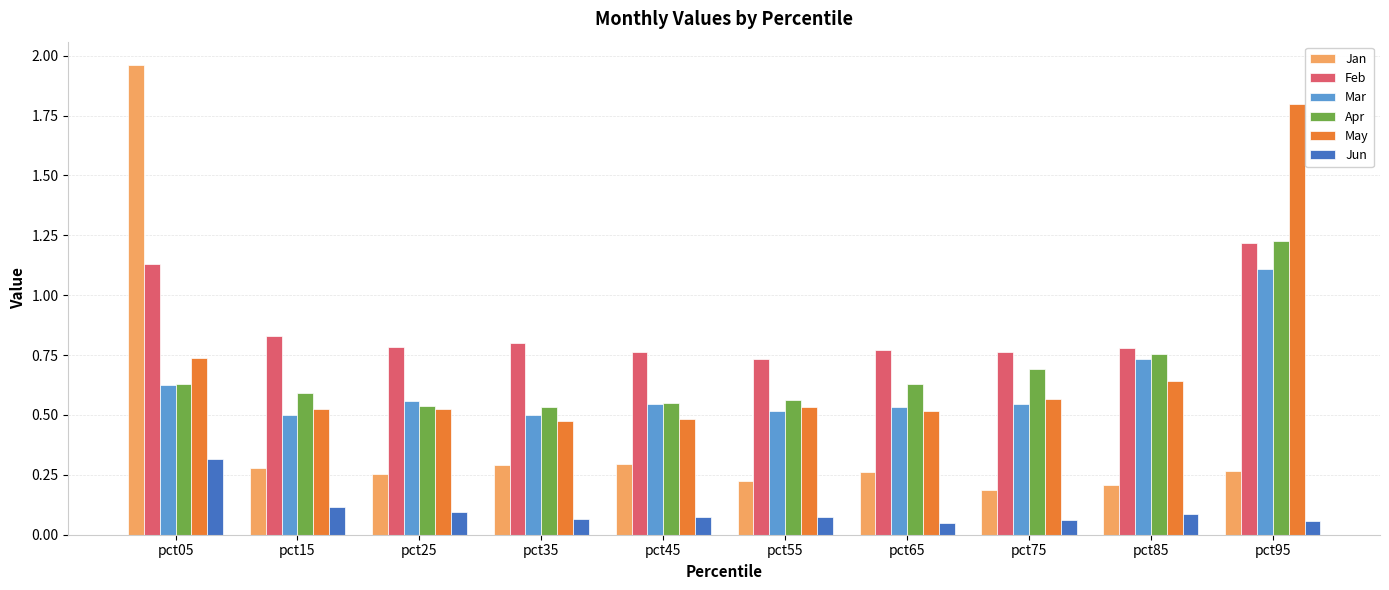

At which category does the chart reach its peak across all series?

pct05